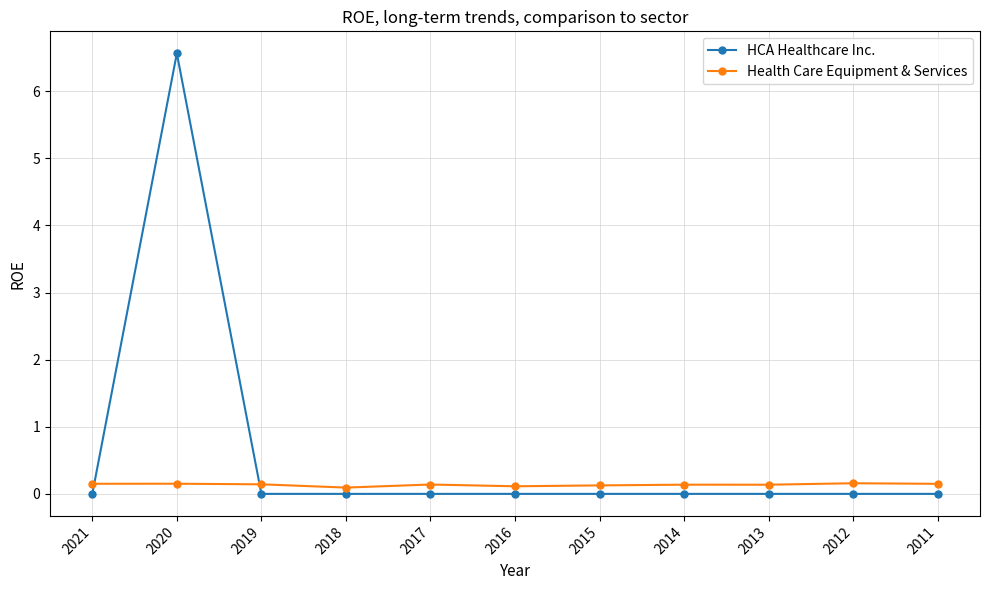

Rank the series by their average value, from highest to lowest.

HCA Healthcare Inc., Health Care Equipment & Services